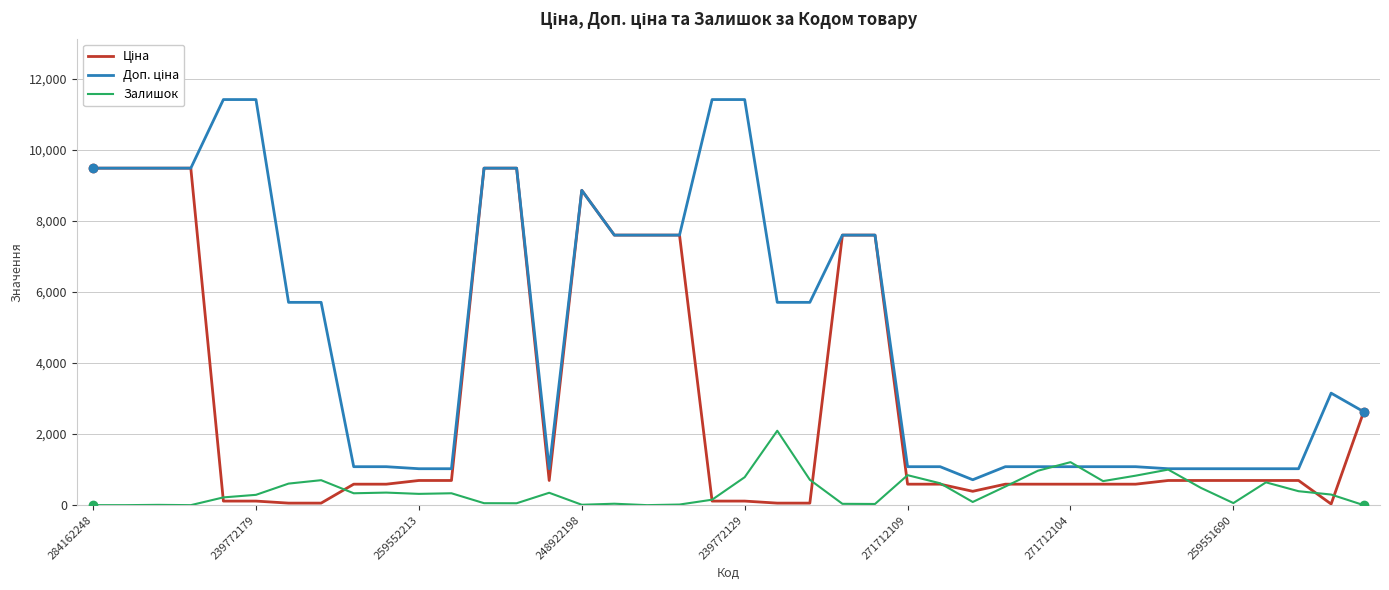

At how many categories does at least one series exceed 4806?

20